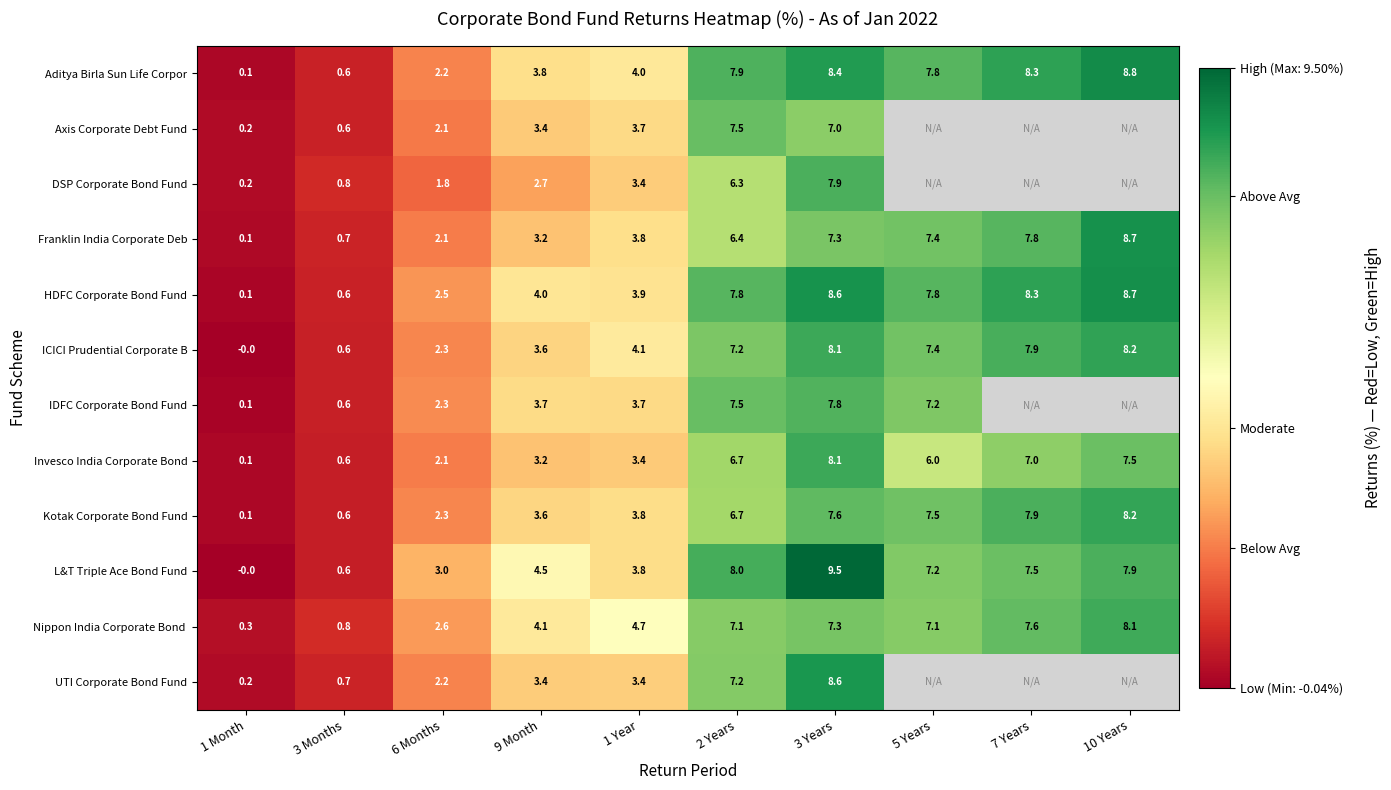

At which label does ICICI Prudential Corporate B reach its minimum?

1 Month